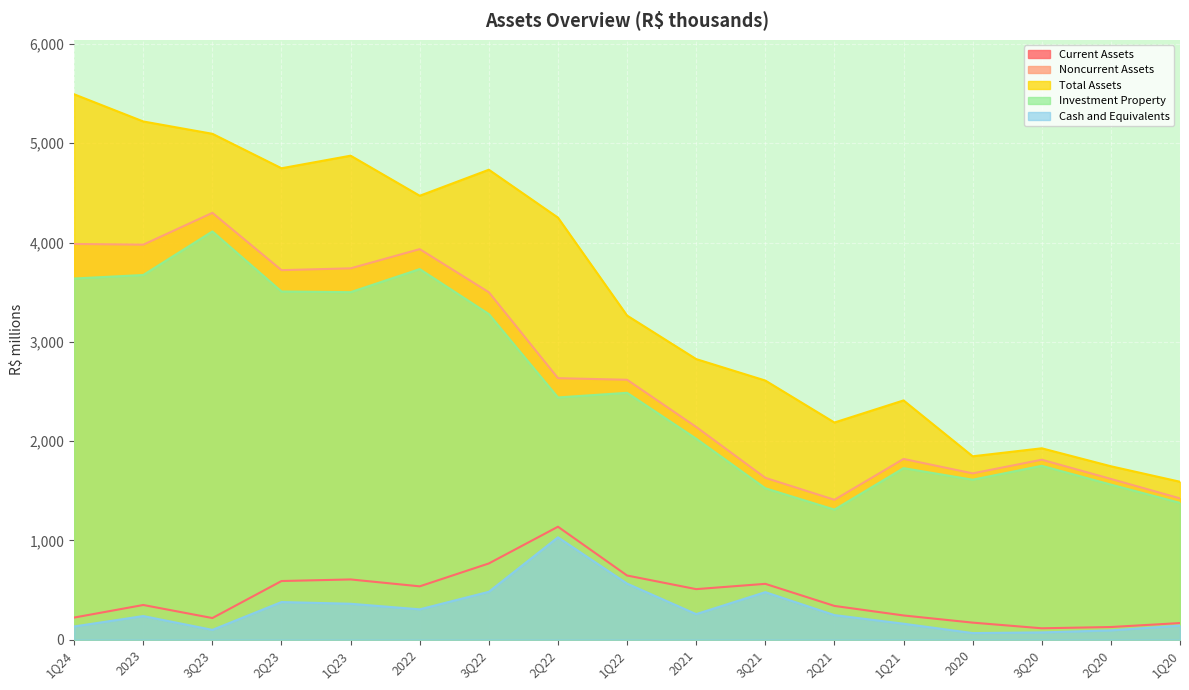

Between 2Q21 and 1Q21, which series saw the biggest shift?

Investment Property